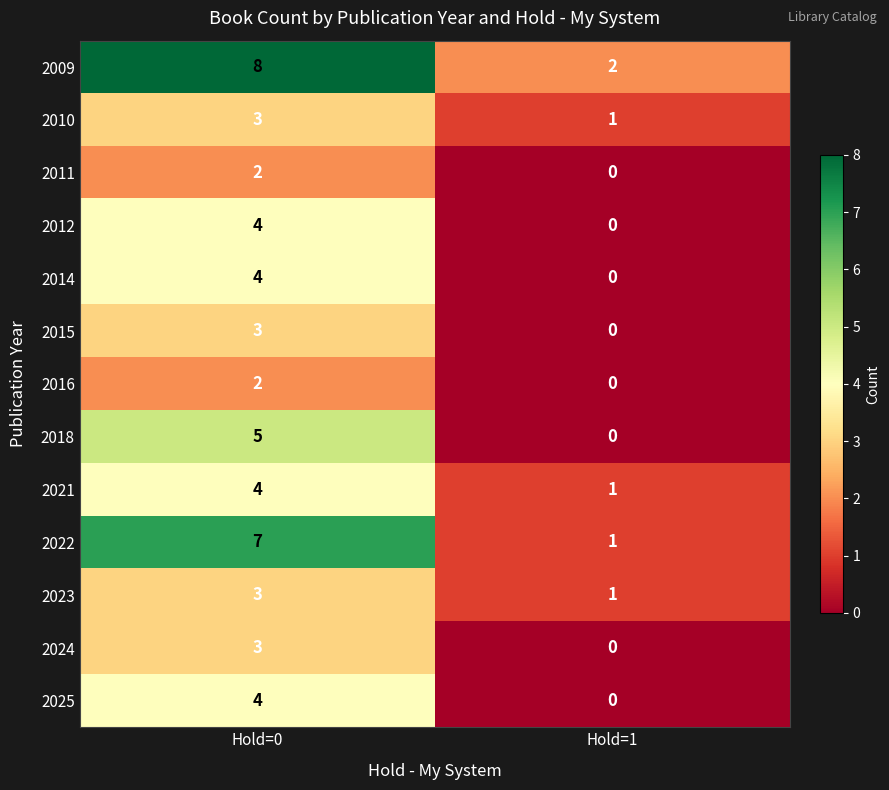

True or false: 2011 has a value of 2 at Hold=0.

True